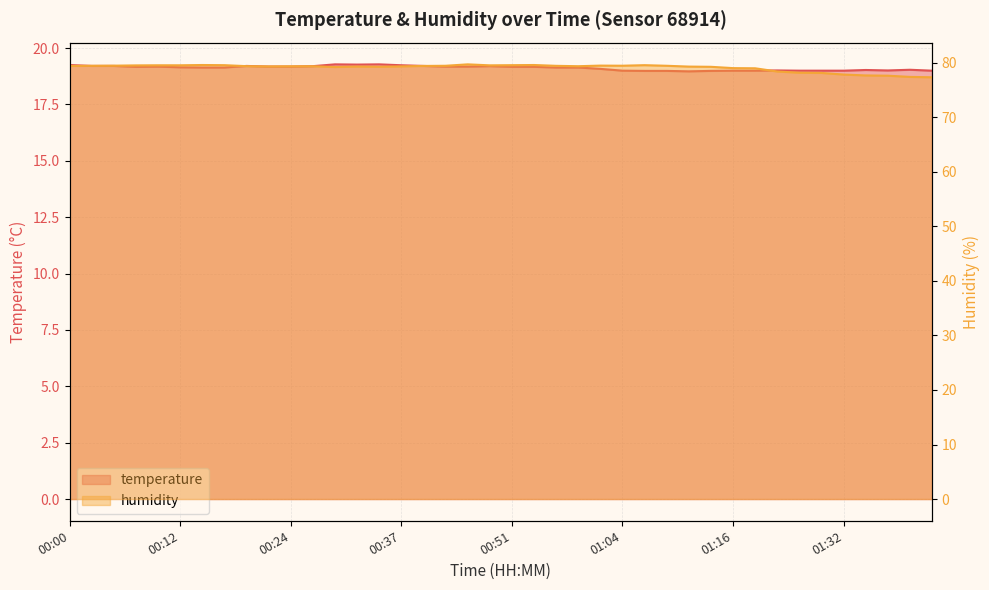

Where does the humidity series first go above 79?

00:00